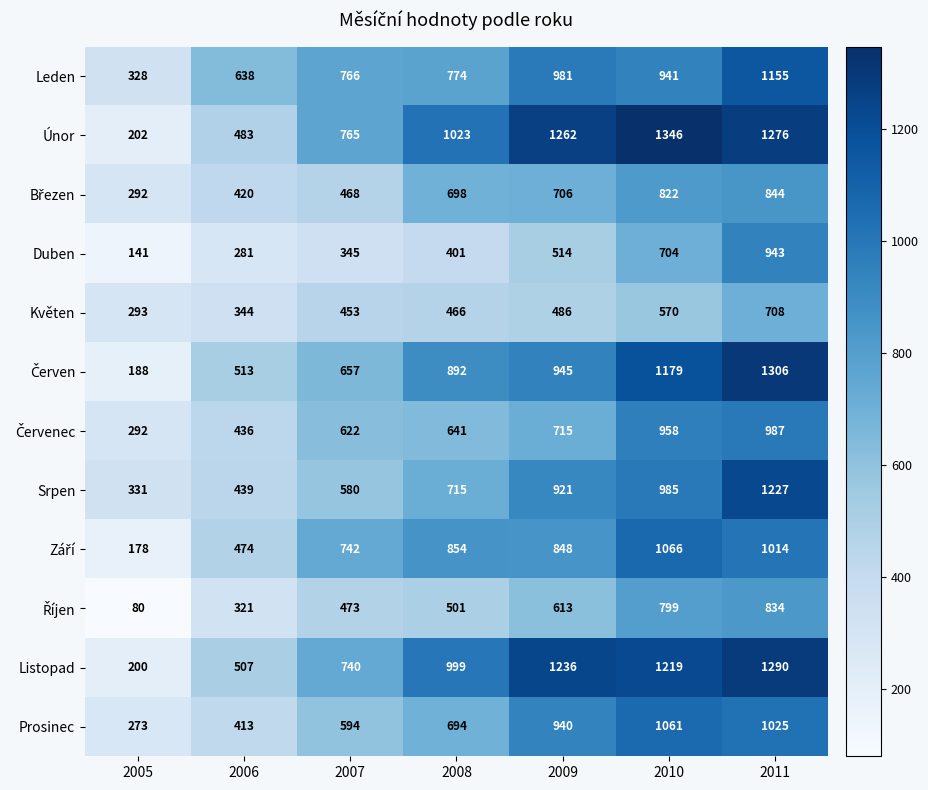

What is the total value across all series at 2008?

8658